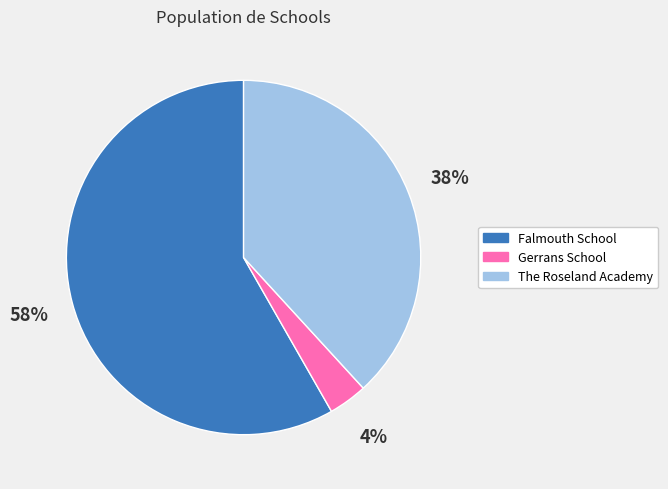

Count the number of slices in the pie.

3